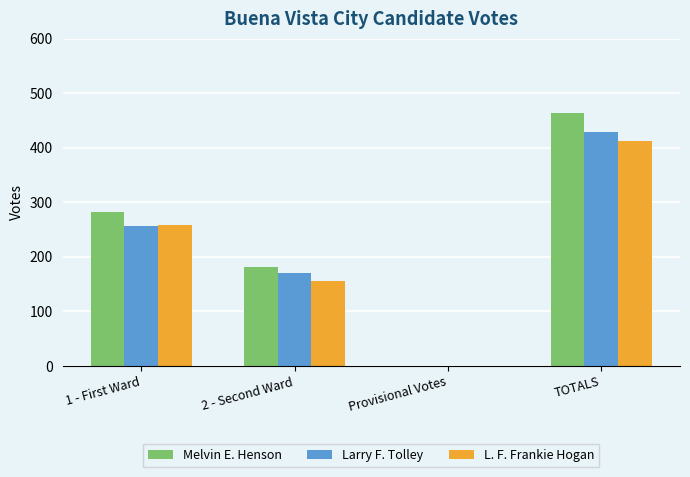

What is the spread (max minus min) of values at 1 - First Ward?

25